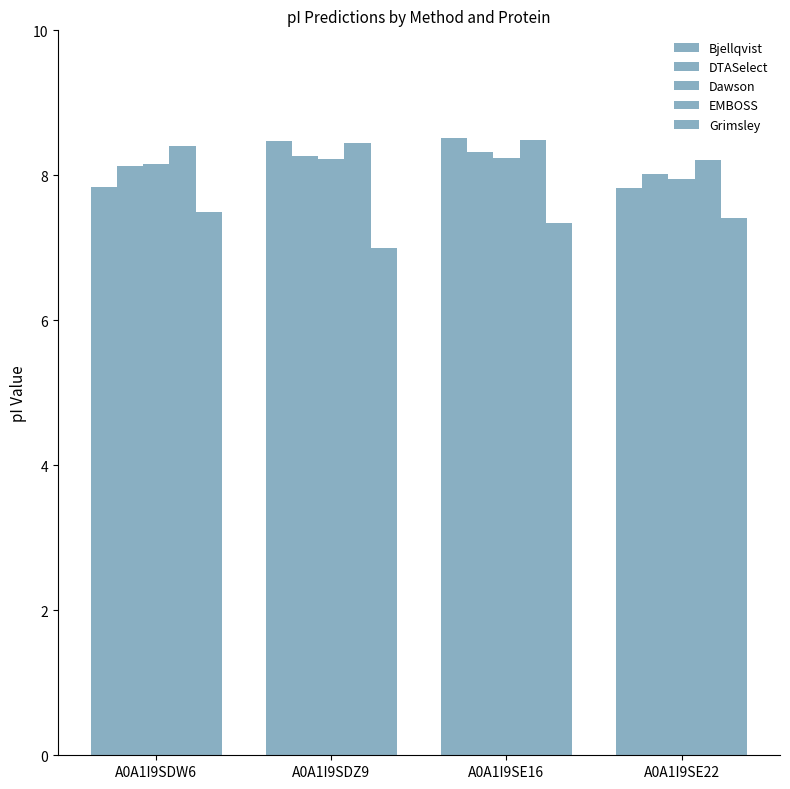

Between A0A1I9SDW6 and A0A1I9SE22, which is larger?

A0A1I9SDW6